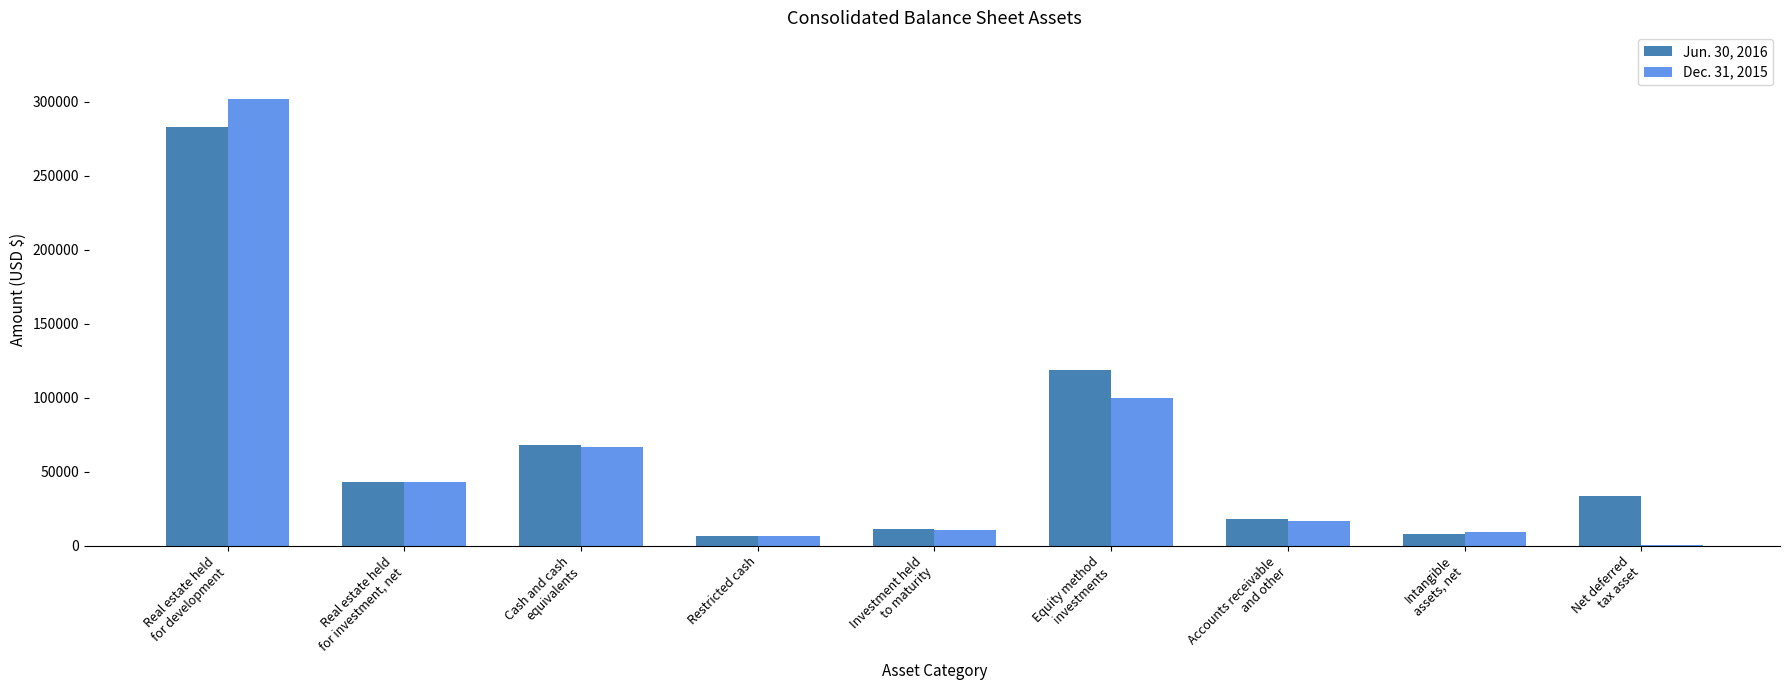

What is the greatest value displayed?

301683